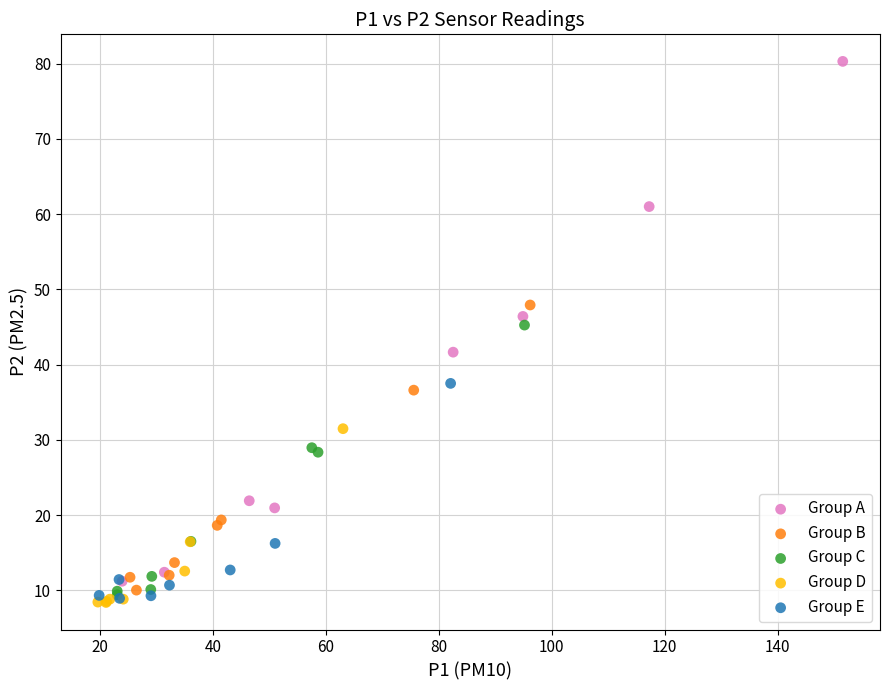

What are all the series names shown in the legend?

Group A, Group B, Group C, Group D, Group E